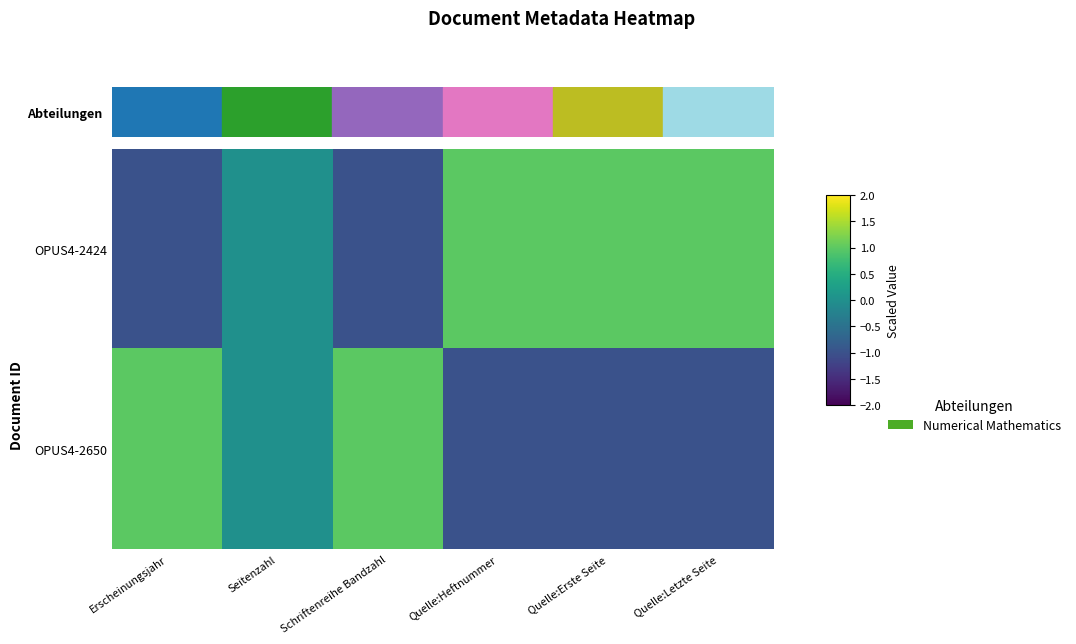

What is the minimum value shown in the chart?

-1.0